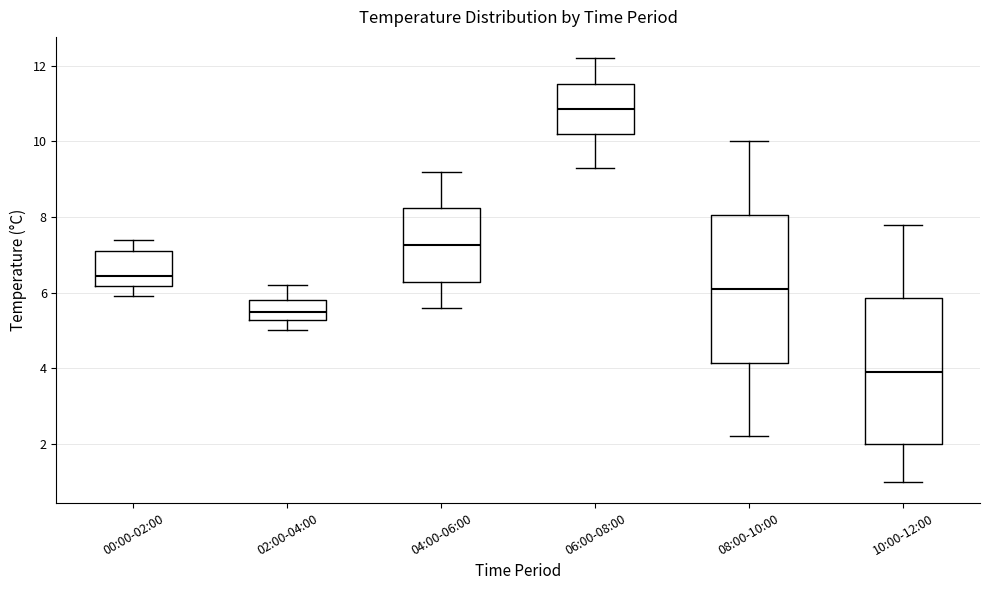

Where does the median line of the box for 08:00-10:00 sit on the y-axis? The values are not printed on the chart, so give them approximately, as read against the axis.

6.2